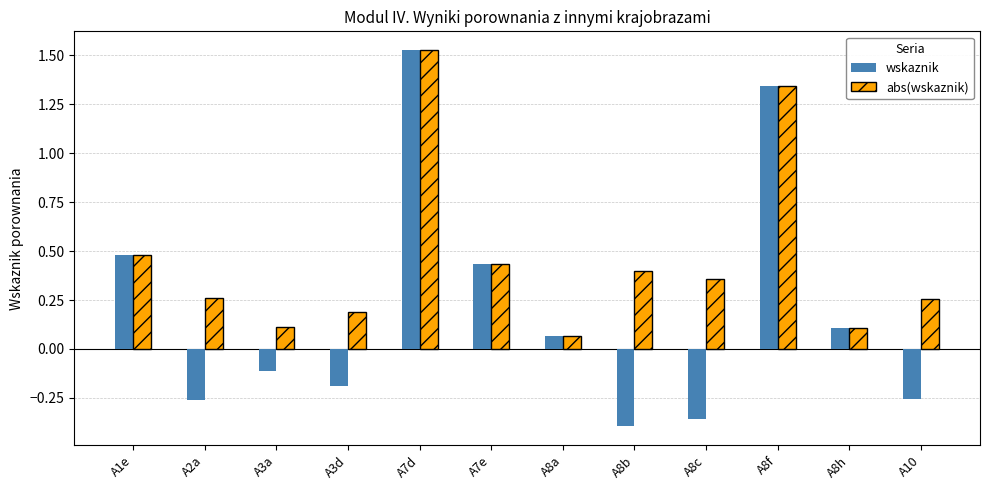

Which series has the largest range (max minus min)?

wskaznik